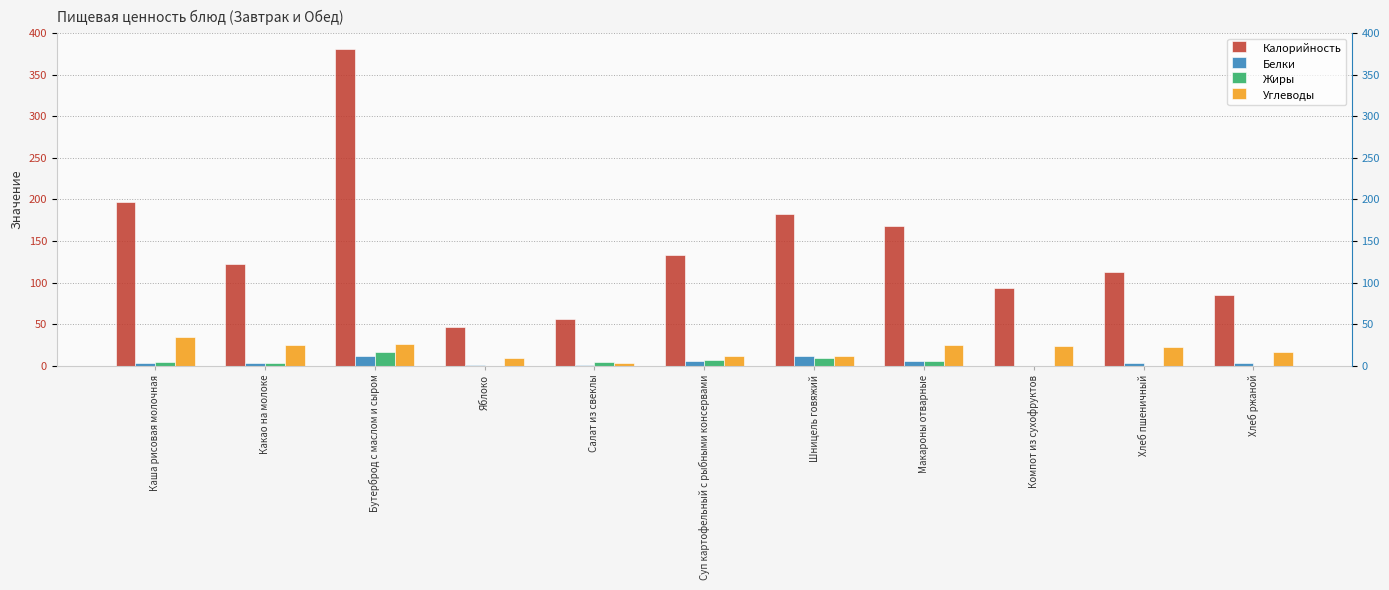

At which label does Калорийность first exceed 122?

Каша рисовая молочная